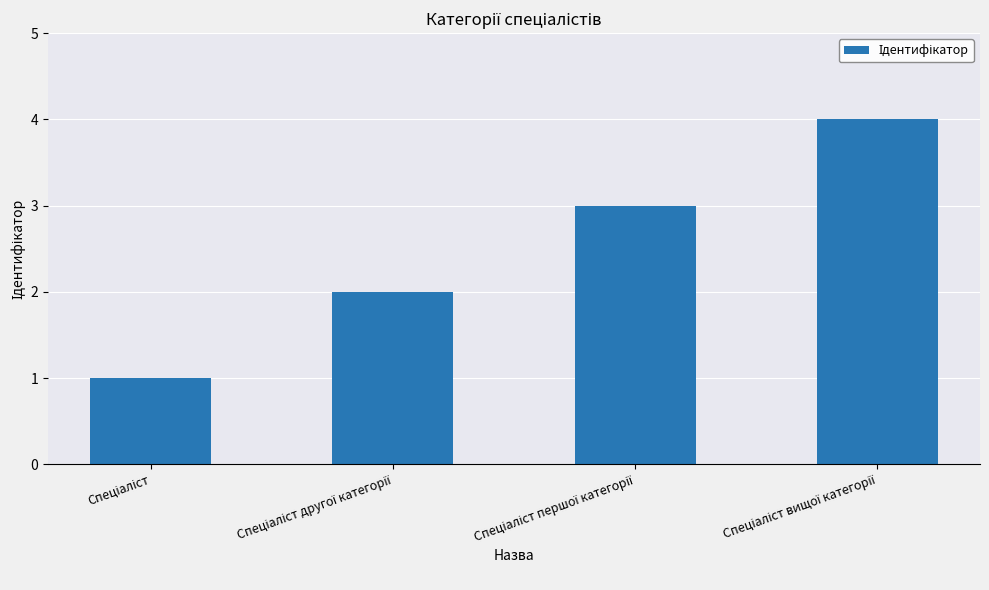

What is the sum of all values?

10